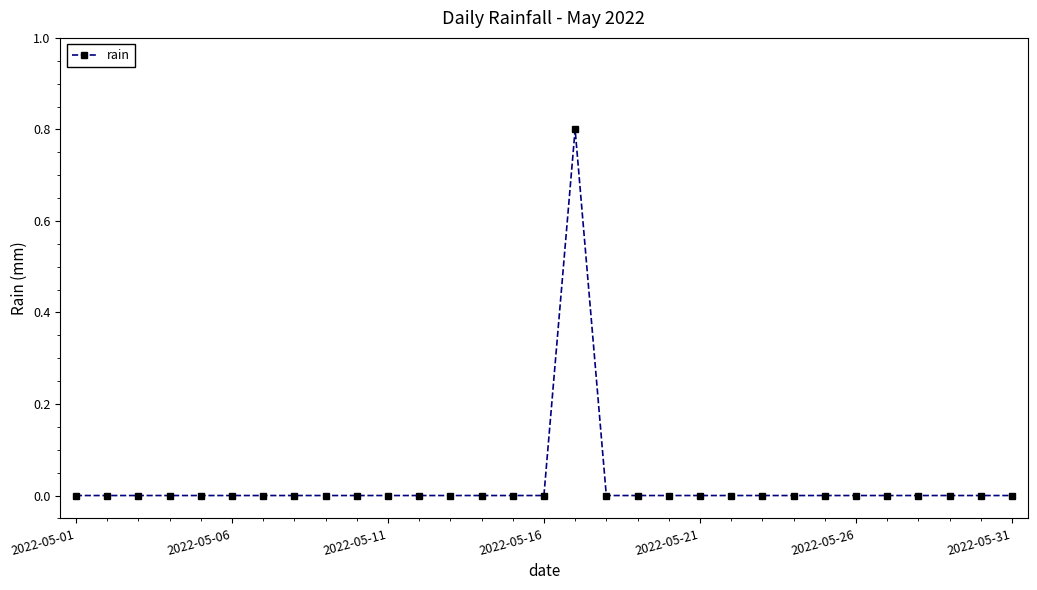

What is the difference between the maximum and minimum values?

0.8